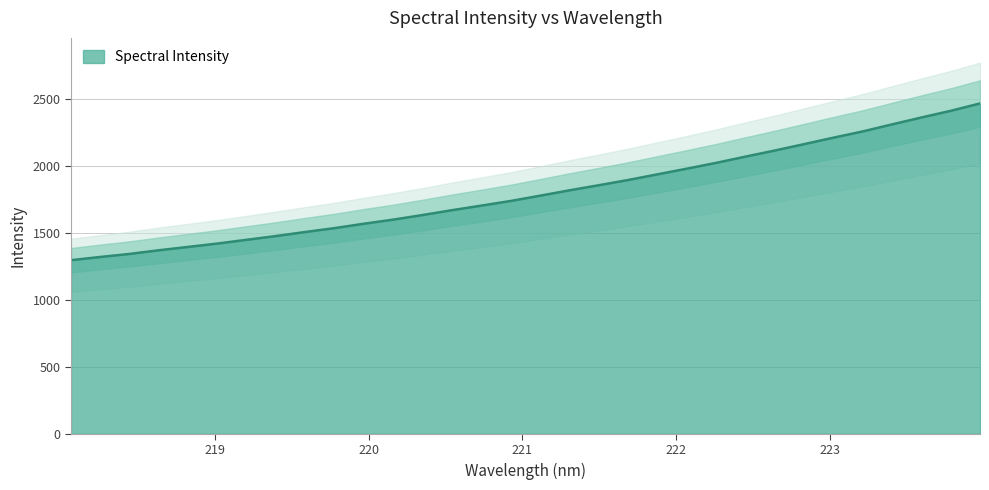

At which category does the chart reach its minimum across all series?

218.0596